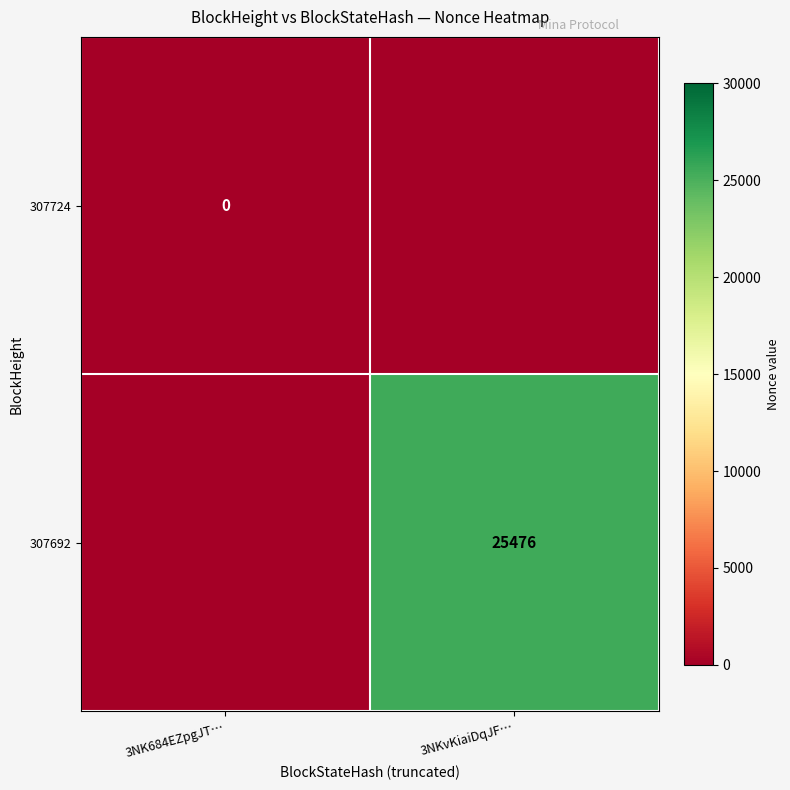

Is the value of 307724 at 3NK684EZpgJT… greater than the value of 307692 at 3NKvKiaiDqJF…?

No